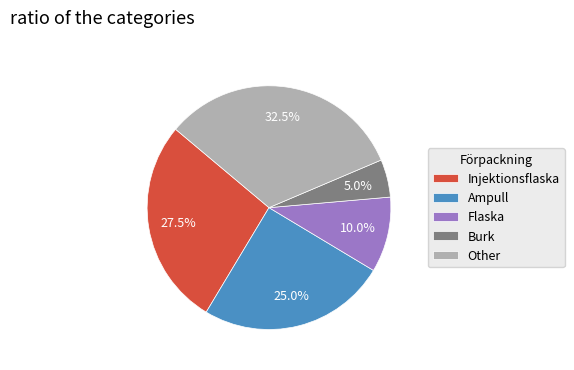

True or false: Injektionsflaska accounts for 18% of the total.

False